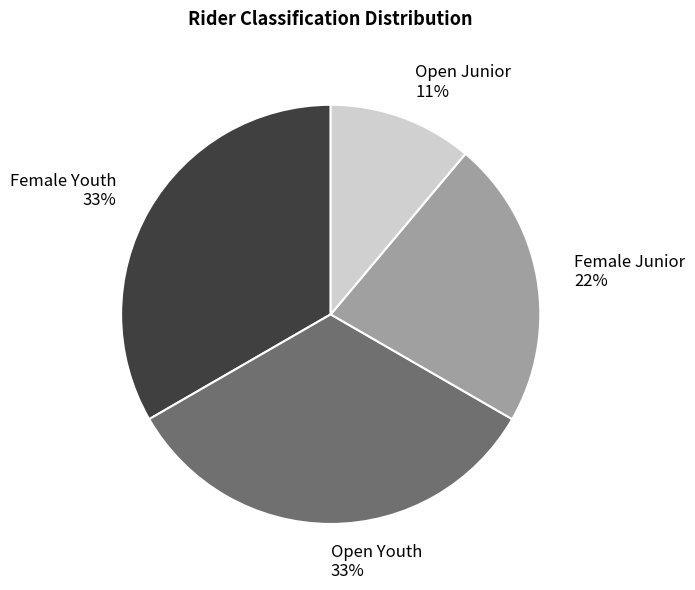

Which slice is the smallest?

Open Junior